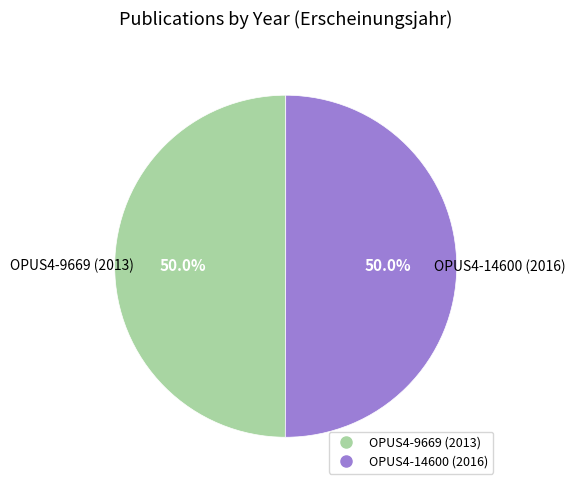

Combined, what portion of the pie is OPUS4-14600 (2016) and OPUS4-9669 (2013)?

100.0%